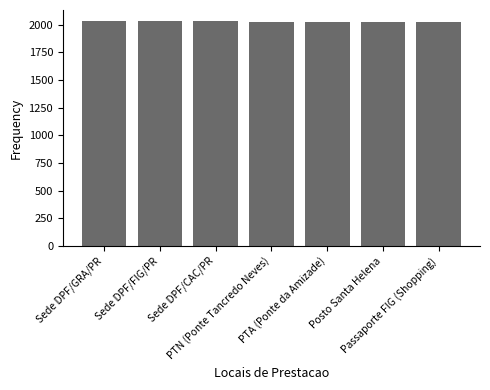

What is the label of the 1st bar from the left?

Sede DPF/GRA/PR